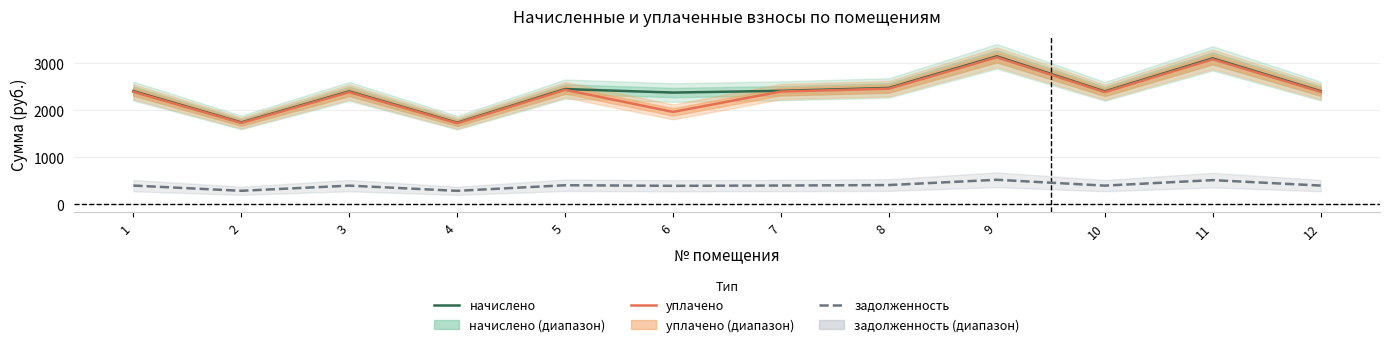

Reading left to right, list all the values displayed in this chart.

начислено: 1=2407.0	2=1742.2	3=2400.8	4=1736.0	5=2450.1	6=2376.2	7=2413.1	8=2474.7	9=3145.7	10=2400.8	11=3102.6	12=2407.0
уплачено: 1=2391.8	2=1731.1	3=2385.6	4=1725.0	5=2434.6	6=1965.1	7=2397.8	8=2459.0	9=3125.8	10=2385.6	11=3082.9	12=2391.8
задолженность: 1=401.2	2=290.4	3=400.1	4=289.6	5=408.4	6=396.0	7=402.2	8=412.4	9=524.3	10=400.1	11=517.1	12=401.2